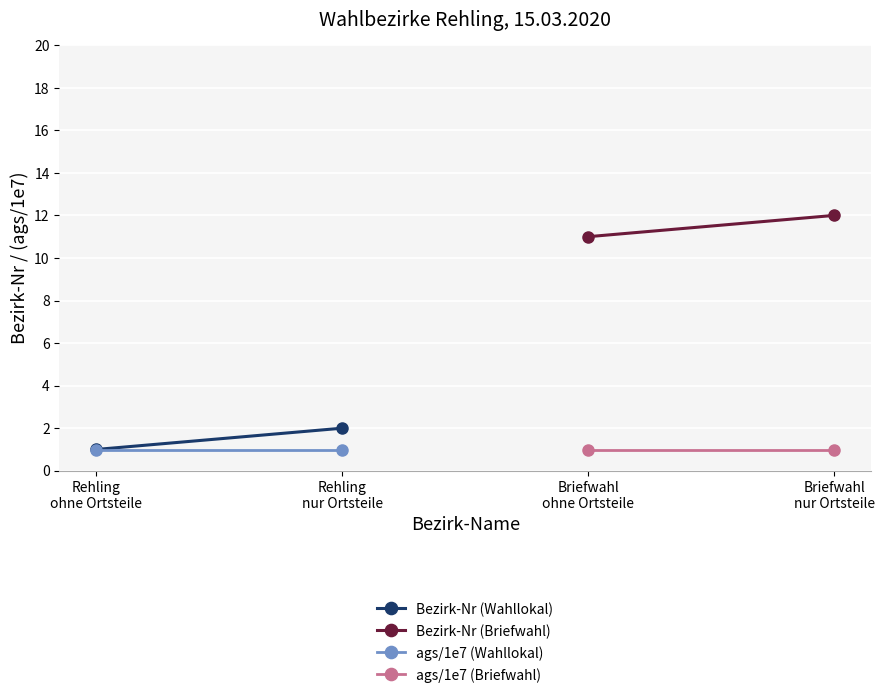

Is the value of ags/1e7 (Wahllokal) at Rehling
nur Ortsteile greater than the value of ags/1e7 (Briefwahl) at Rehling
ohne Ortsteile?

No